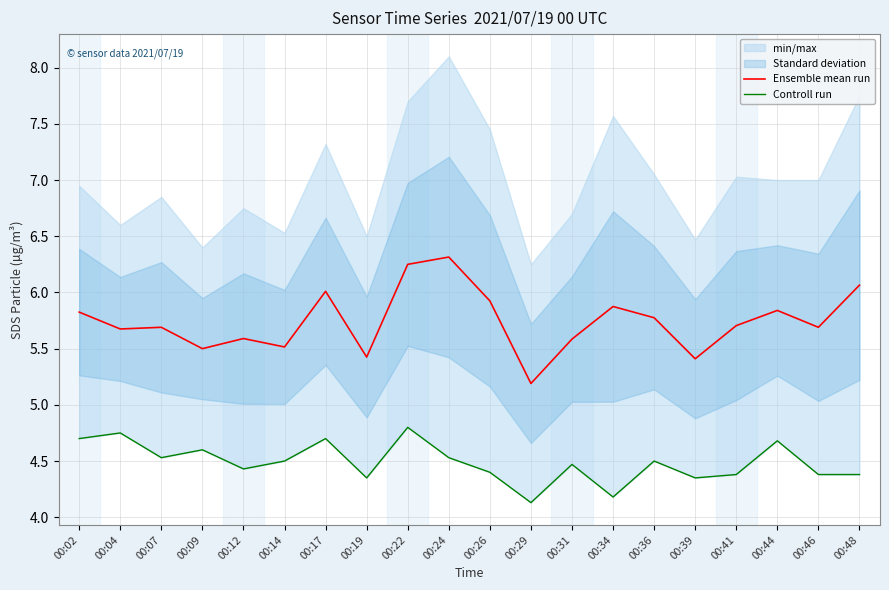

True or false: Ensemble mean run and Controll run cross at least once.

False